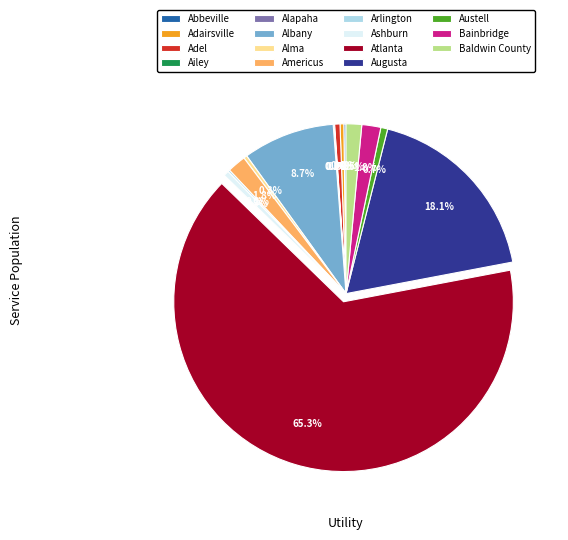

What percentage is NOT represented by Baldwin County?

98.5%